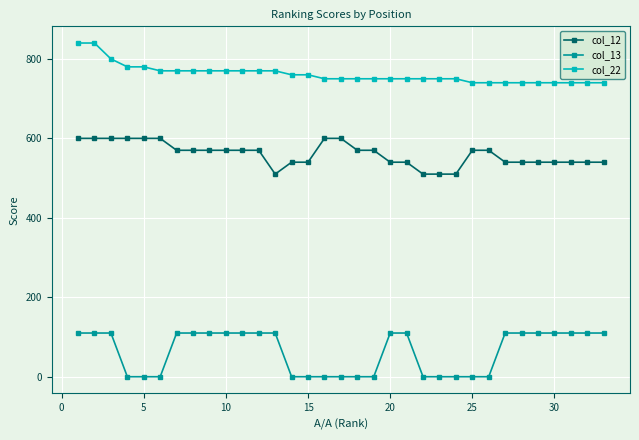

True or false: col_13 and col_22 intersect in this chart.

False